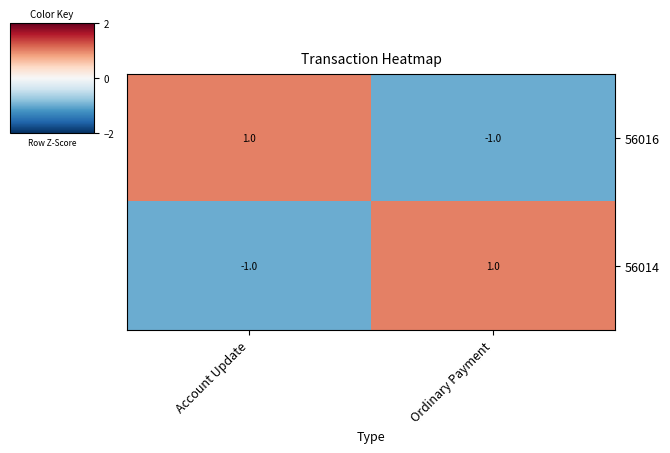

Where is 56014 nearest to the value 0?

Account Update